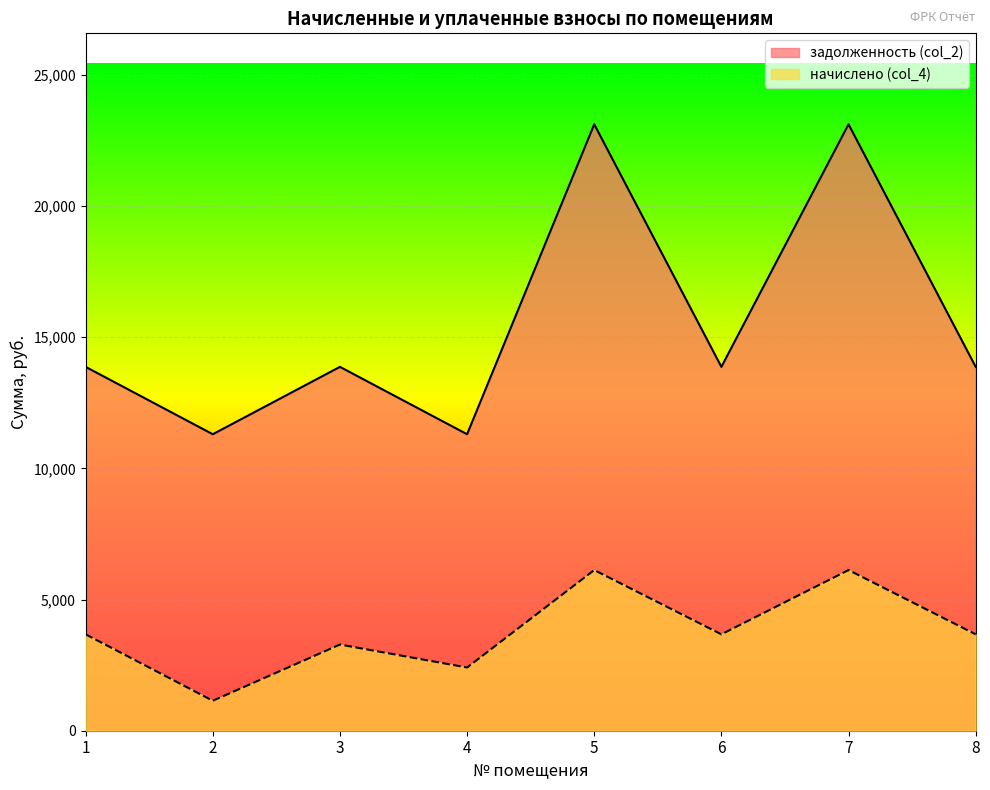

What is the maximum value for задолженность (col_2)?

23112.0